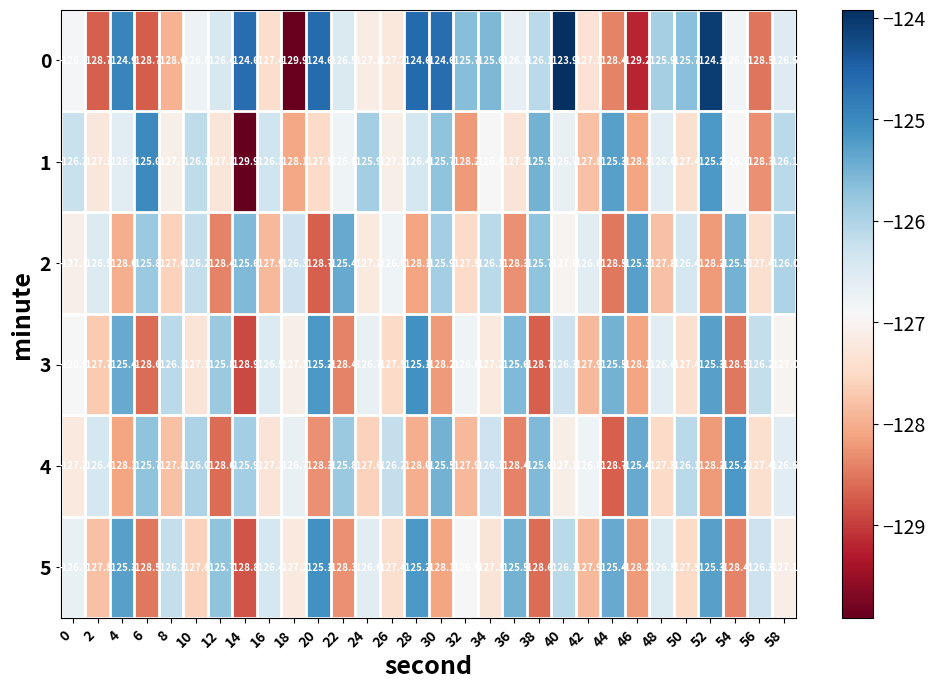

True or false: 1 has a value of -176.6 at 30.

False